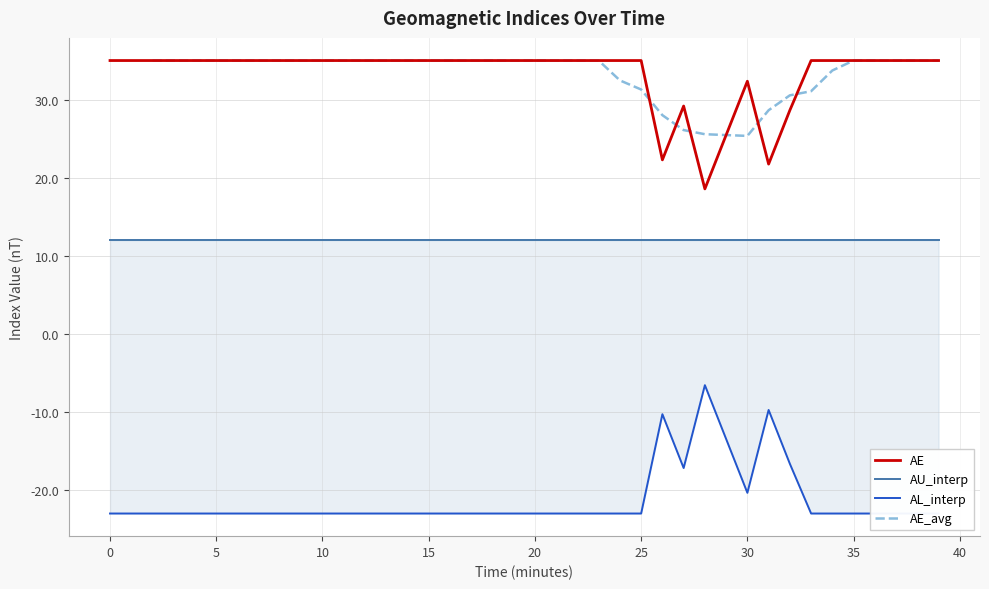

What is the minimum value for AU_interp?

12.0